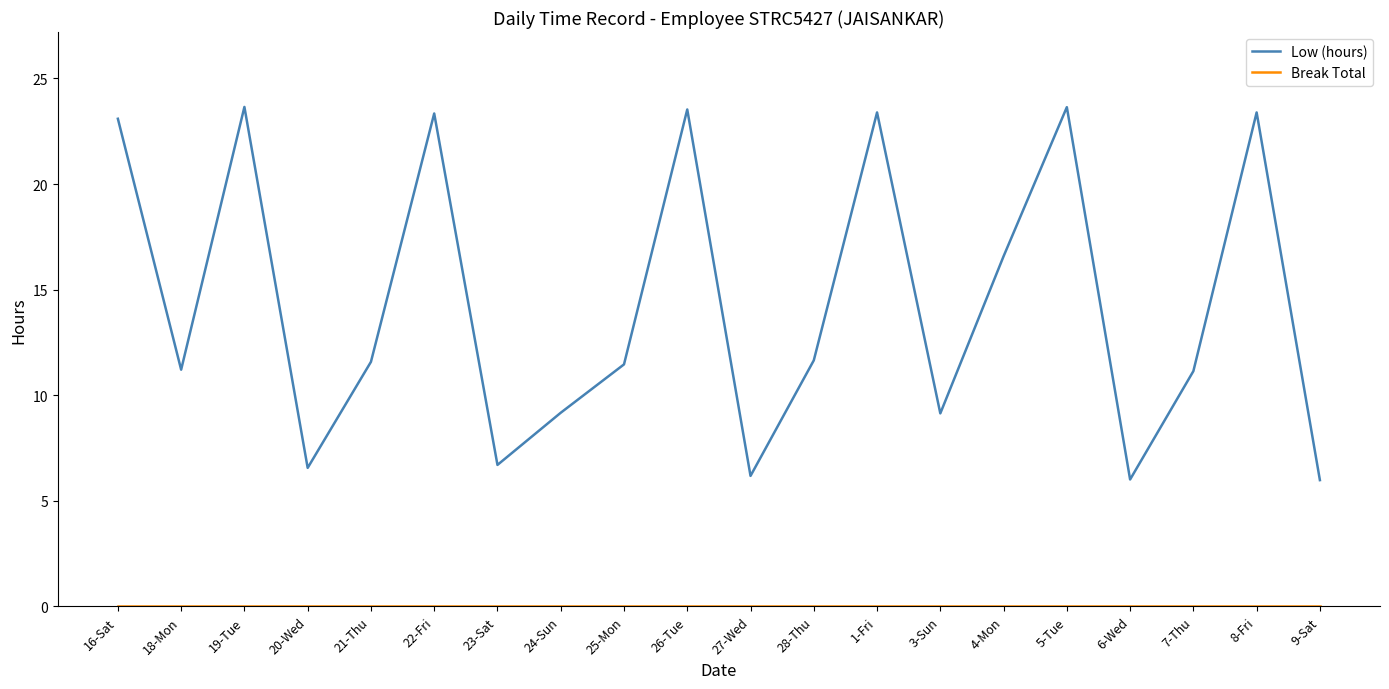

Which series has the widest spread of values?

Low (hours)